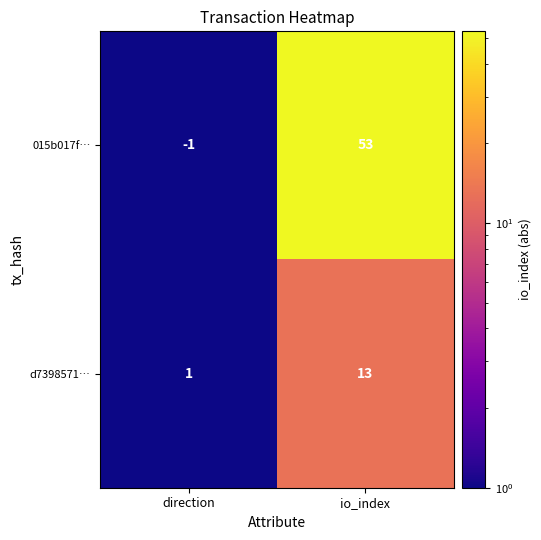

How many values in 015b017f… are below zero?

1